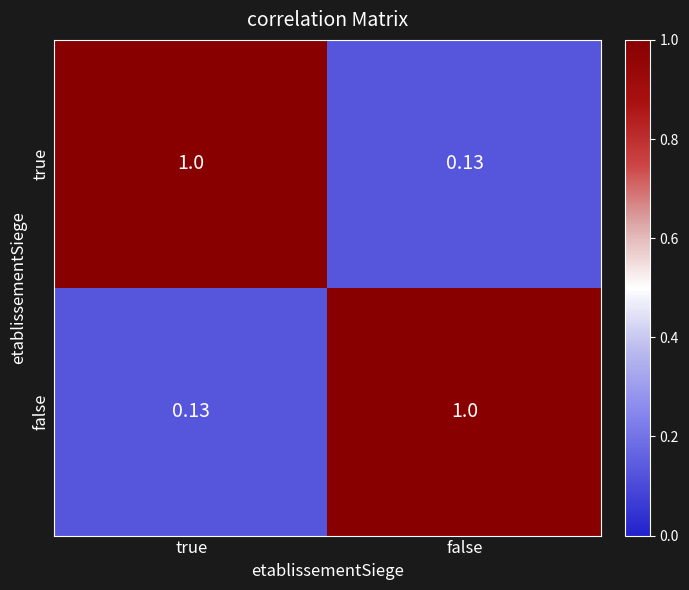

At which label does true reach its minimum?

false